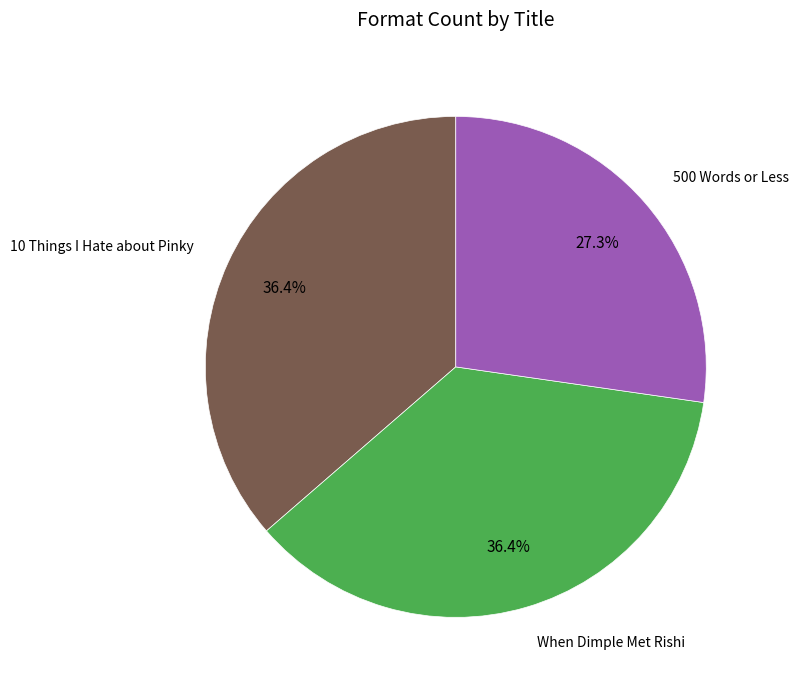

Is the sum of When Dimple Met Rishi and 500 Words or Less greater than half?

Yes